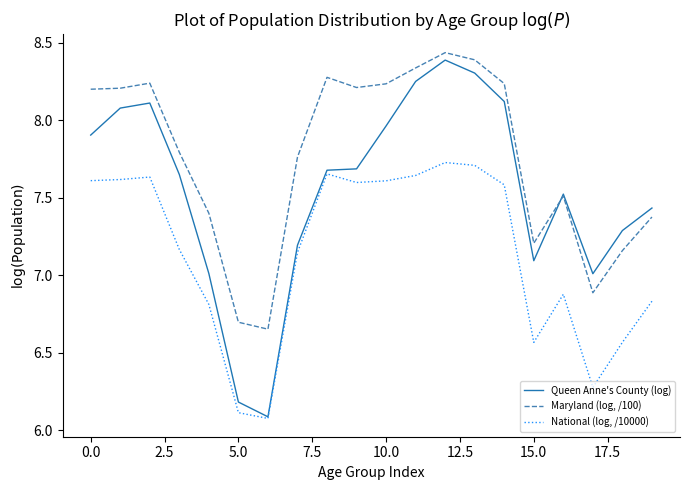

Which series has the largest total across all categories?

Maryland (log, /100)